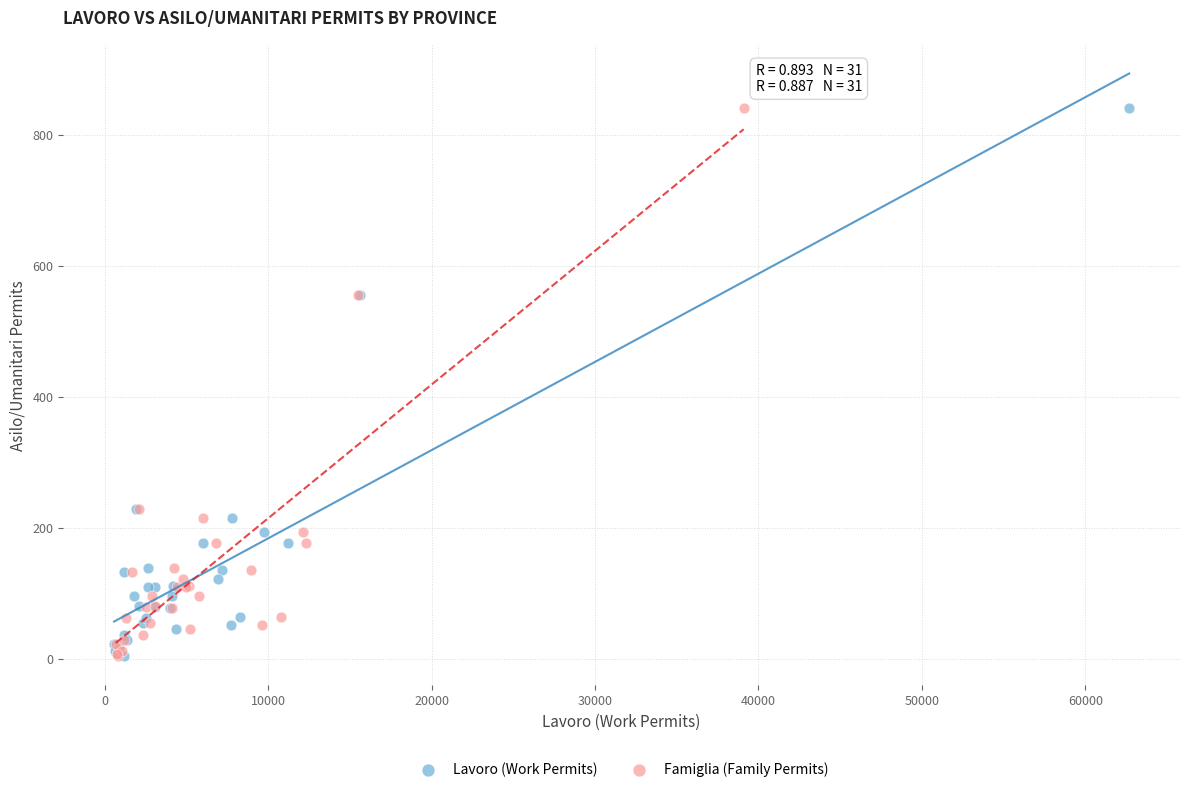

What are all the series names shown in the legend?

Lavoro (Work Permits), Famiglia (Family Permits)